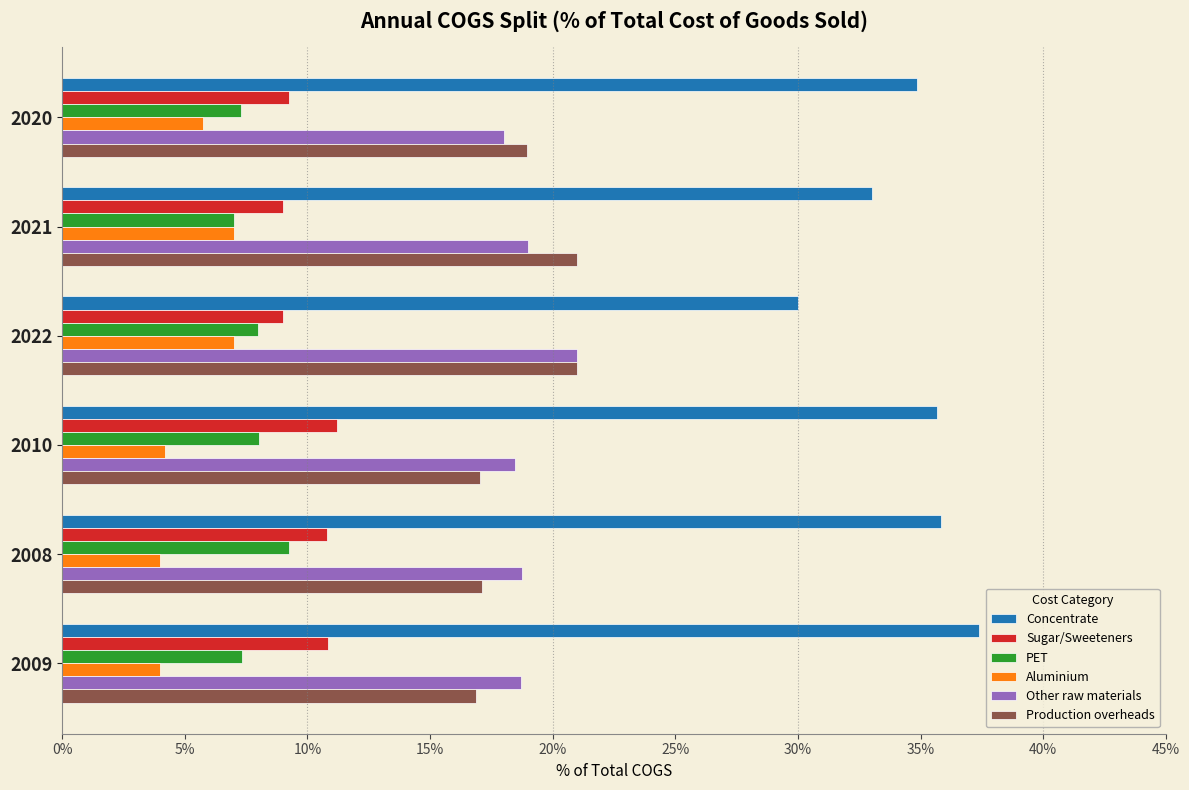

Which series has the largest total across all categories?

Concentrate